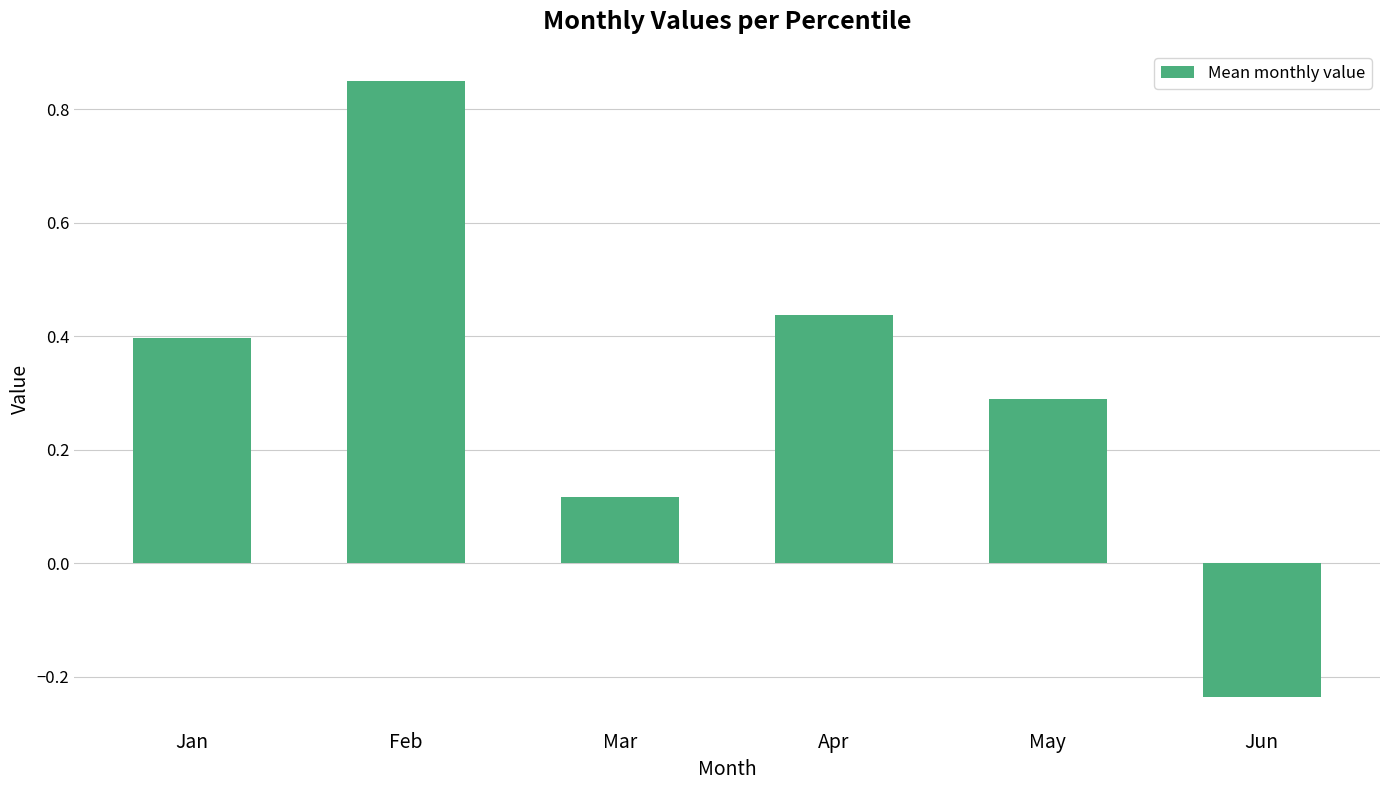

What is the change in value from Jan to May?

-0.1